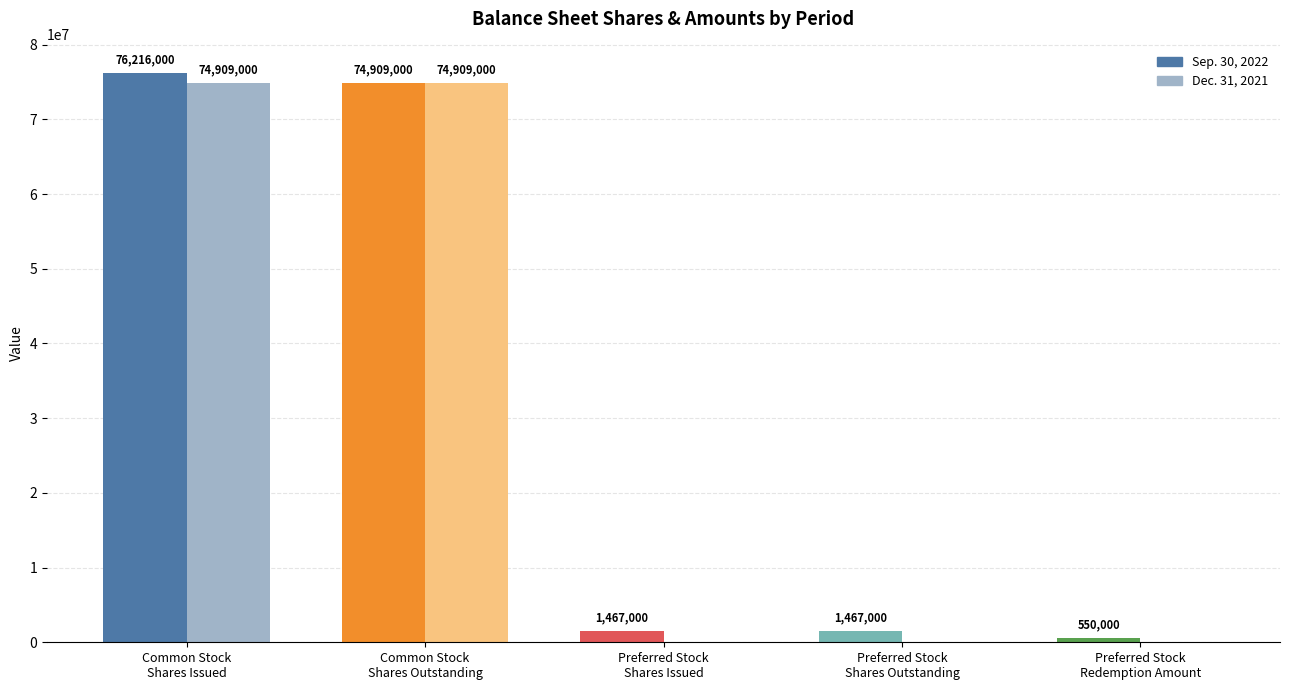

Count the number of data series in this chart.

2